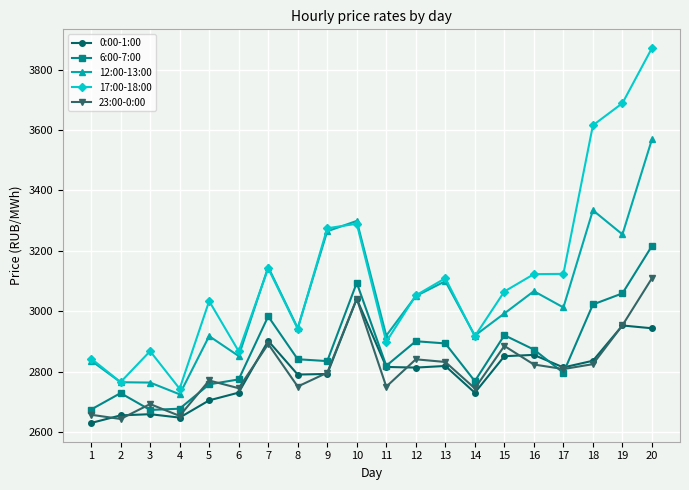

Rank the series by their maximum value, from highest to lowest.

17:00-18:00, 12:00-13:00, 6:00-7:00, 23:00-0:00, 0:00-1:00